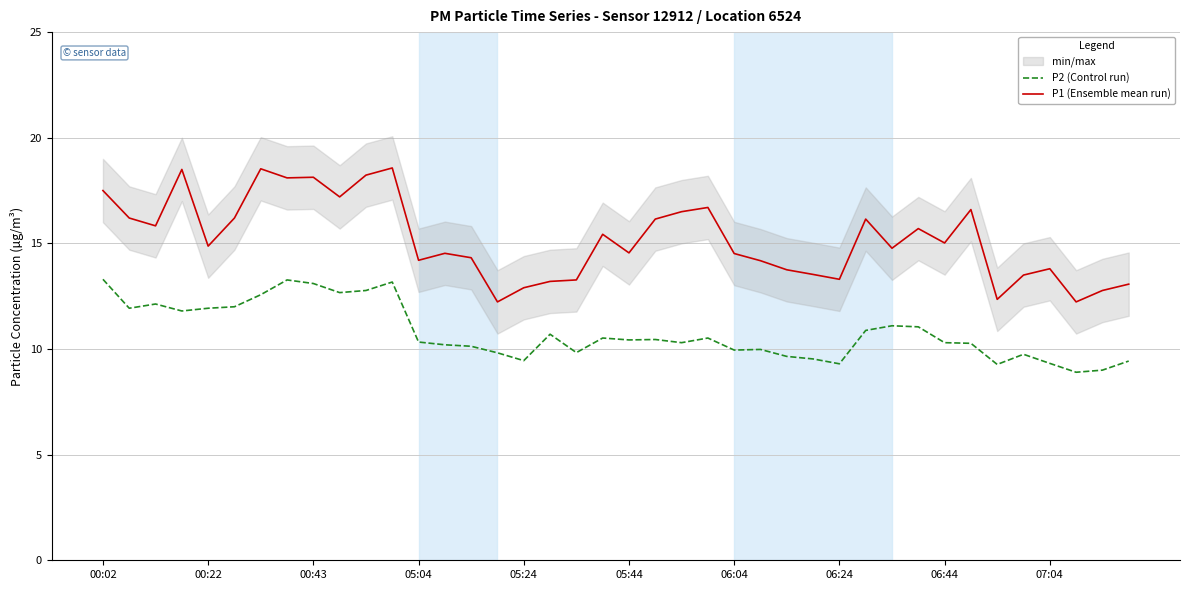

Is it true that P2 (Control run) equals 14.3 at 29?

False